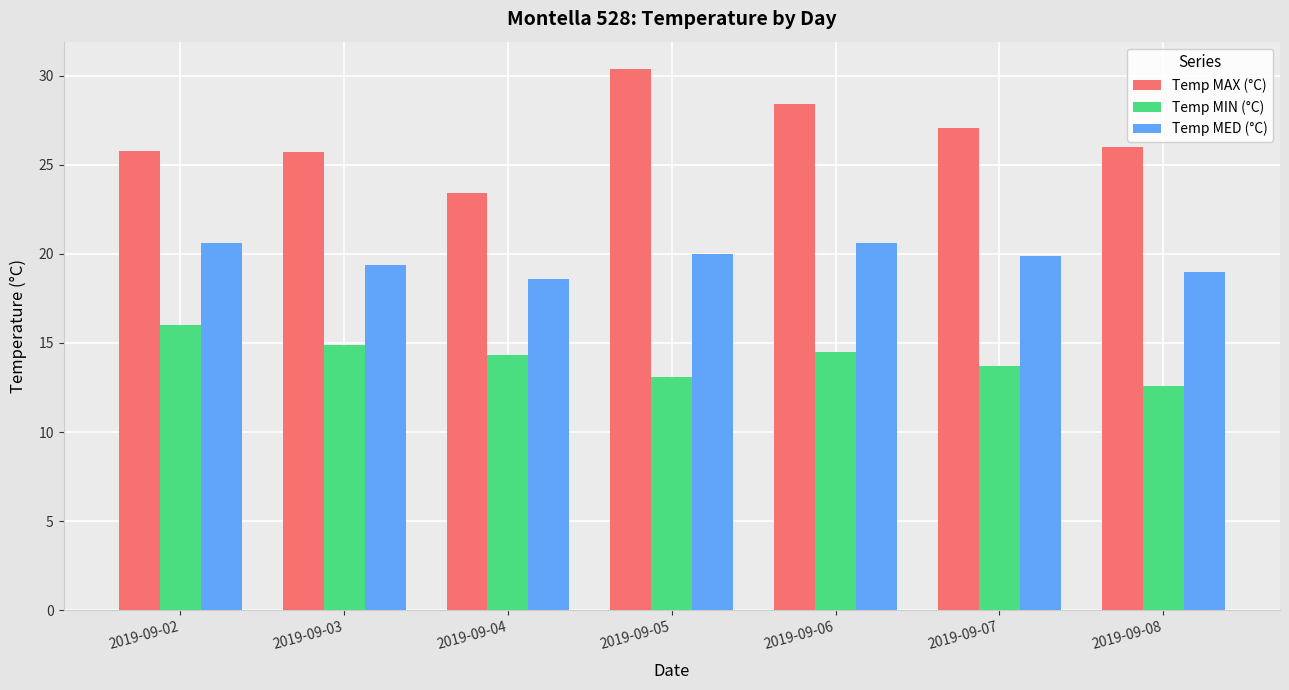

True or false: Temp MIN (°C) has a value of 8.4 at 2019-09-08.

False